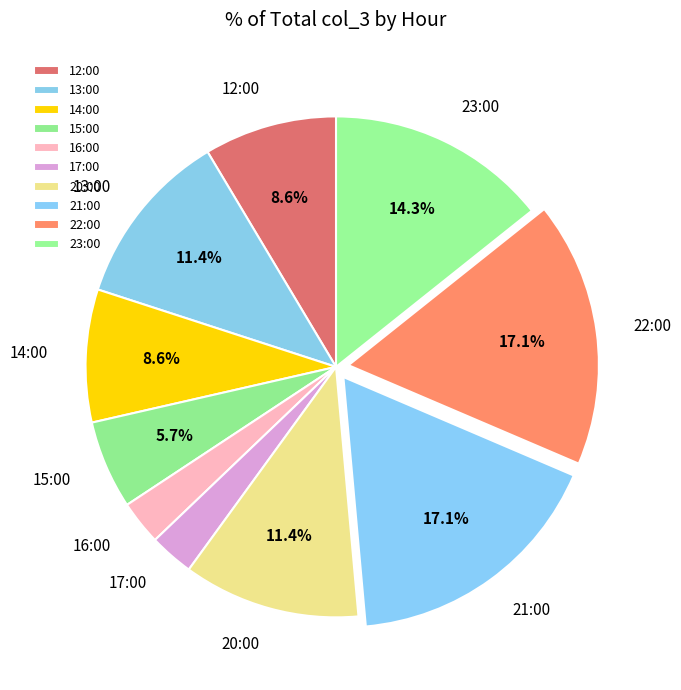

Is 15:00 the majority of the pie?

No